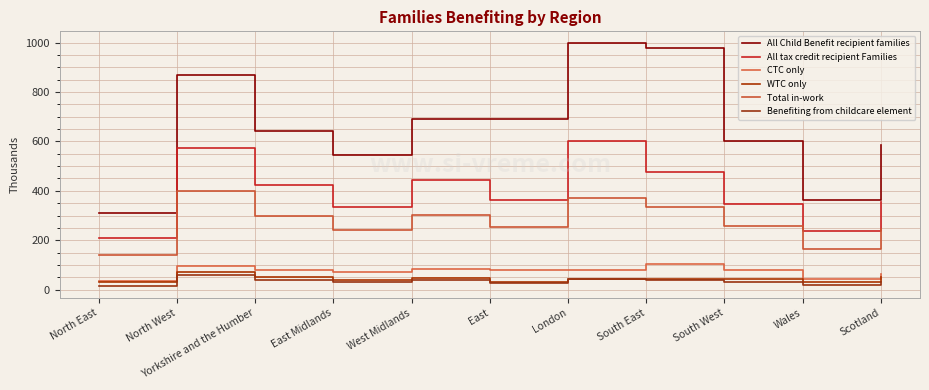

At which category does CTC only reach its first local valley?

East Midlands